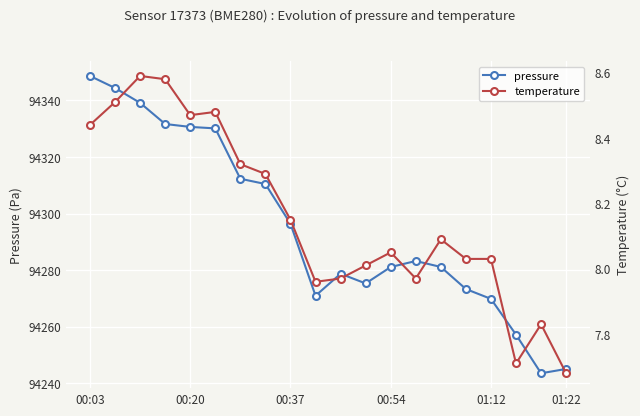

Count the number of data series in this chart.

2